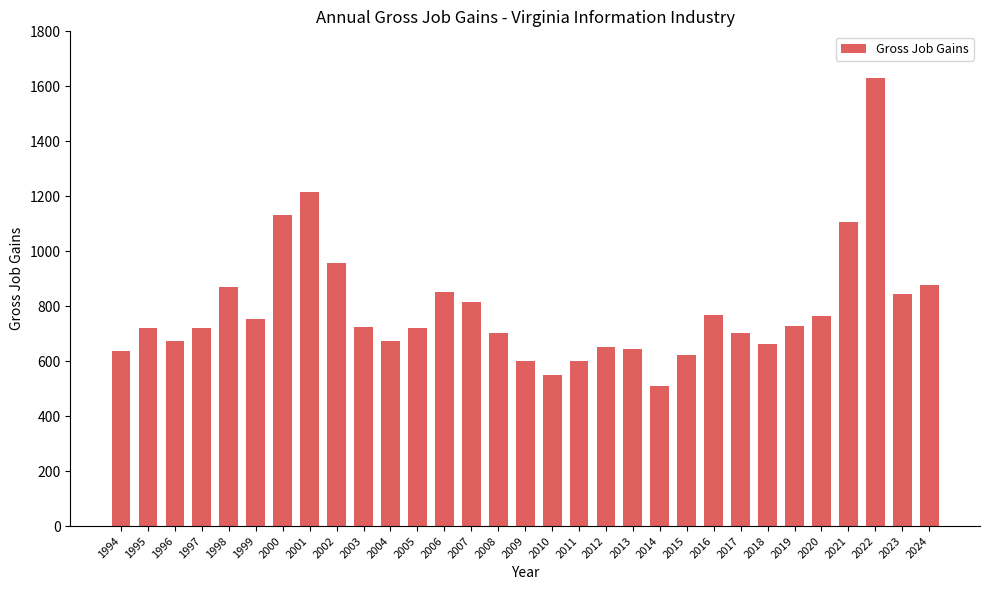

What is the minimum value shown in the chart?

508